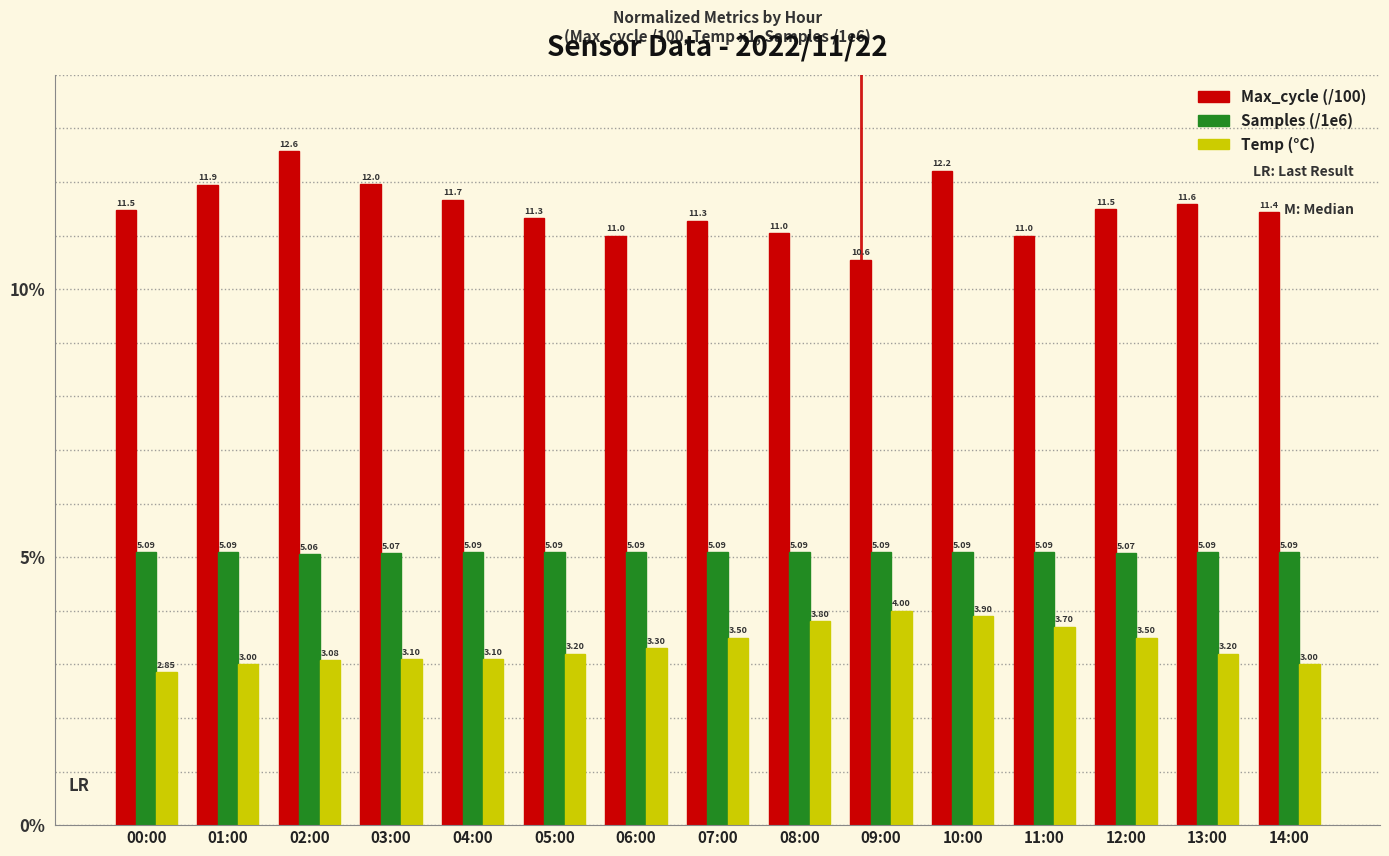

What is the label of the 4th bar from the left?

03:00